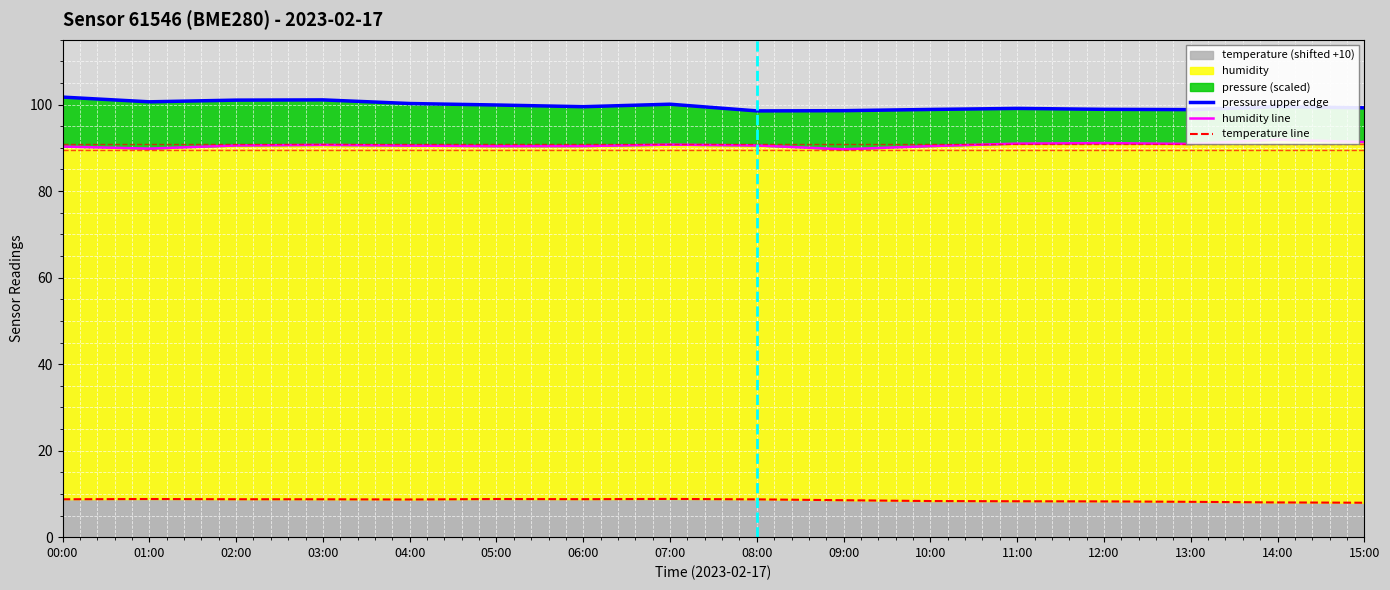

What is the maximum value for temperature line?

8.8